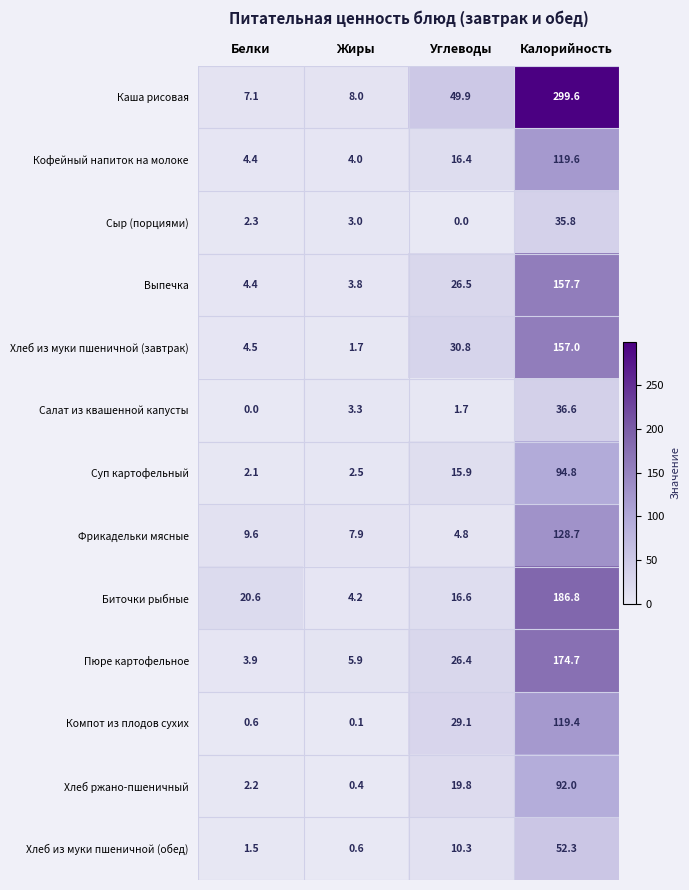

What is the difference between the maximum and second lowest values in the Кофейный напиток на молоке series?

115.2